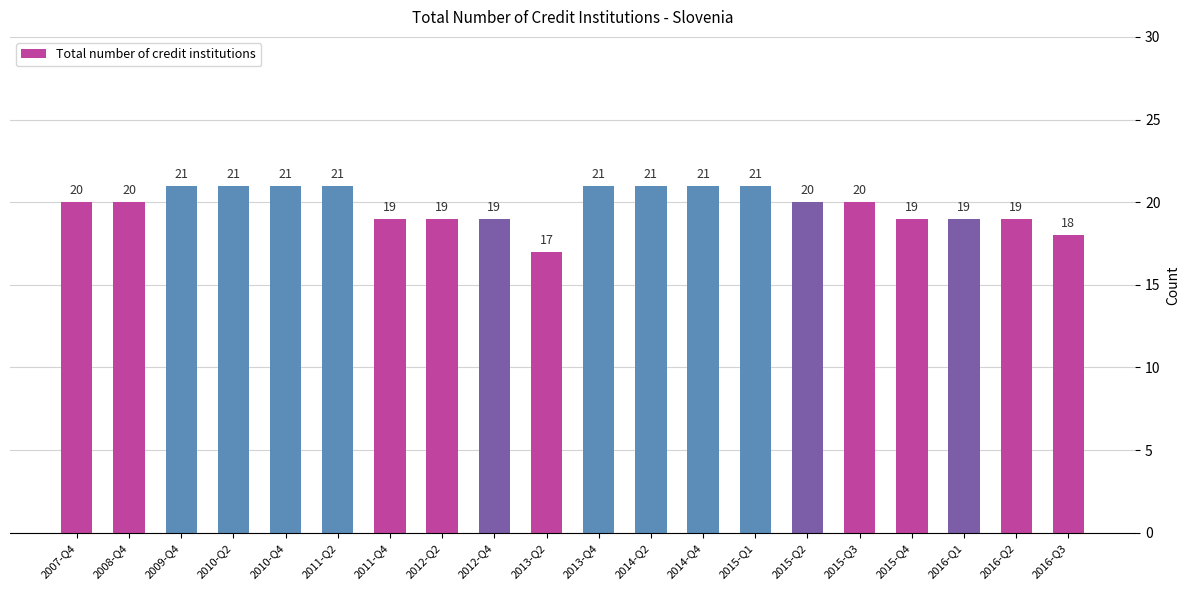

How many bars are there in total?

20